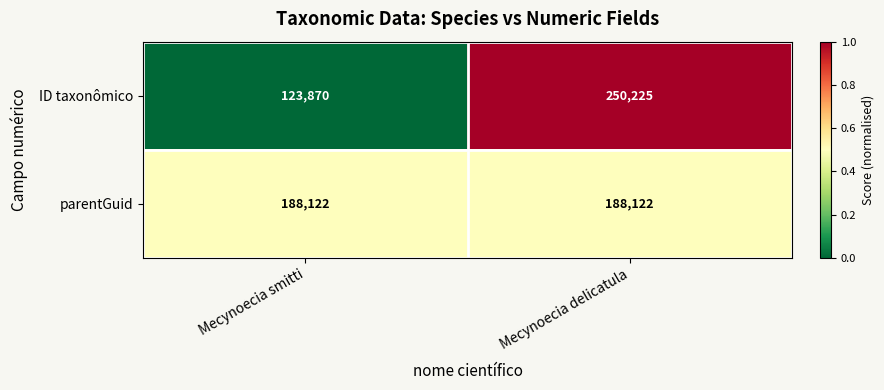

Which series has the largest range (max minus min)?

ID taxonômico